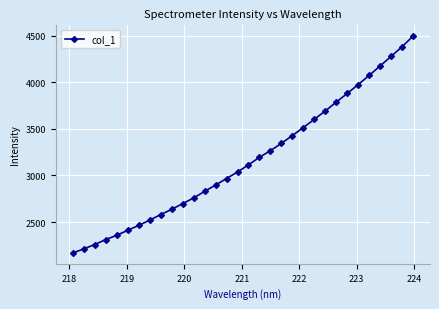

What is the value of the 23rd point from the left?

3602.6